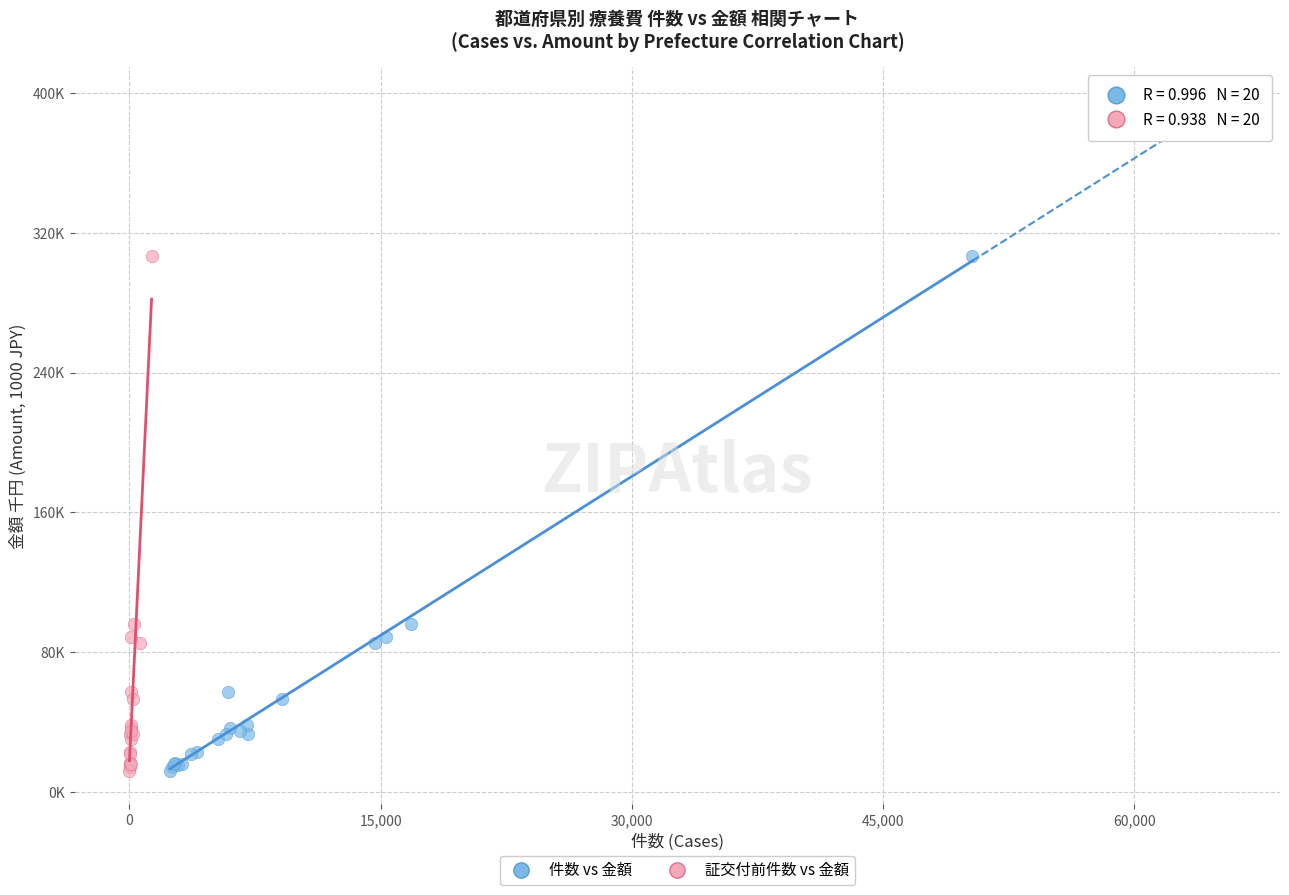

What are all the series names shown in the legend?

件数 vs 金額, 証交付前件数 vs 金額